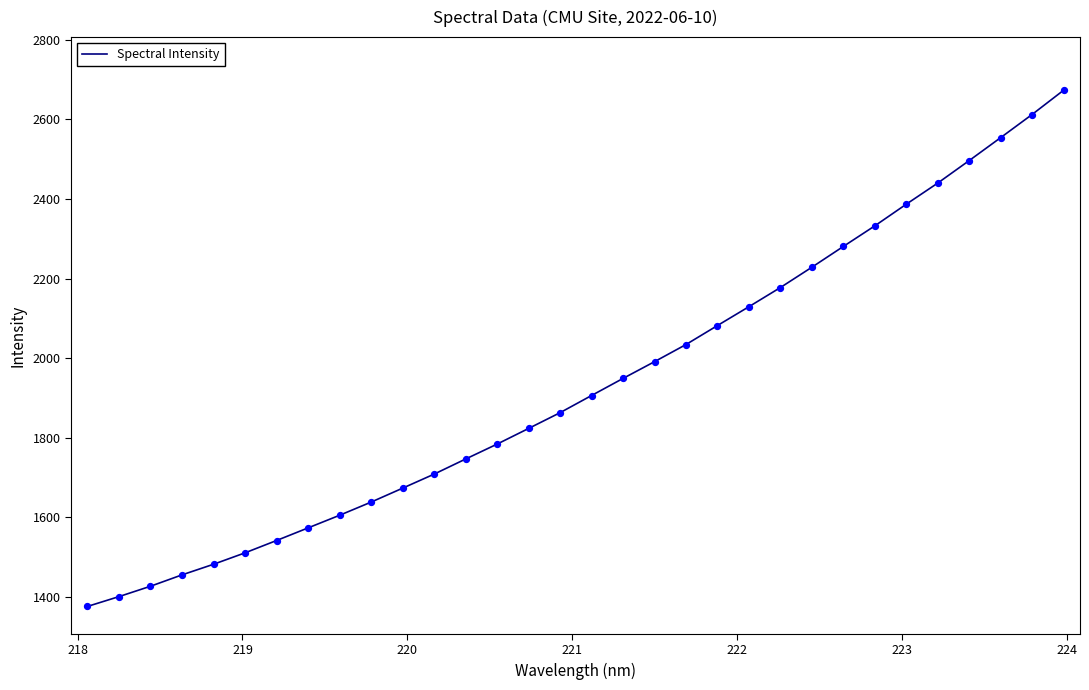

What is the smallest value displayed?

1376.3